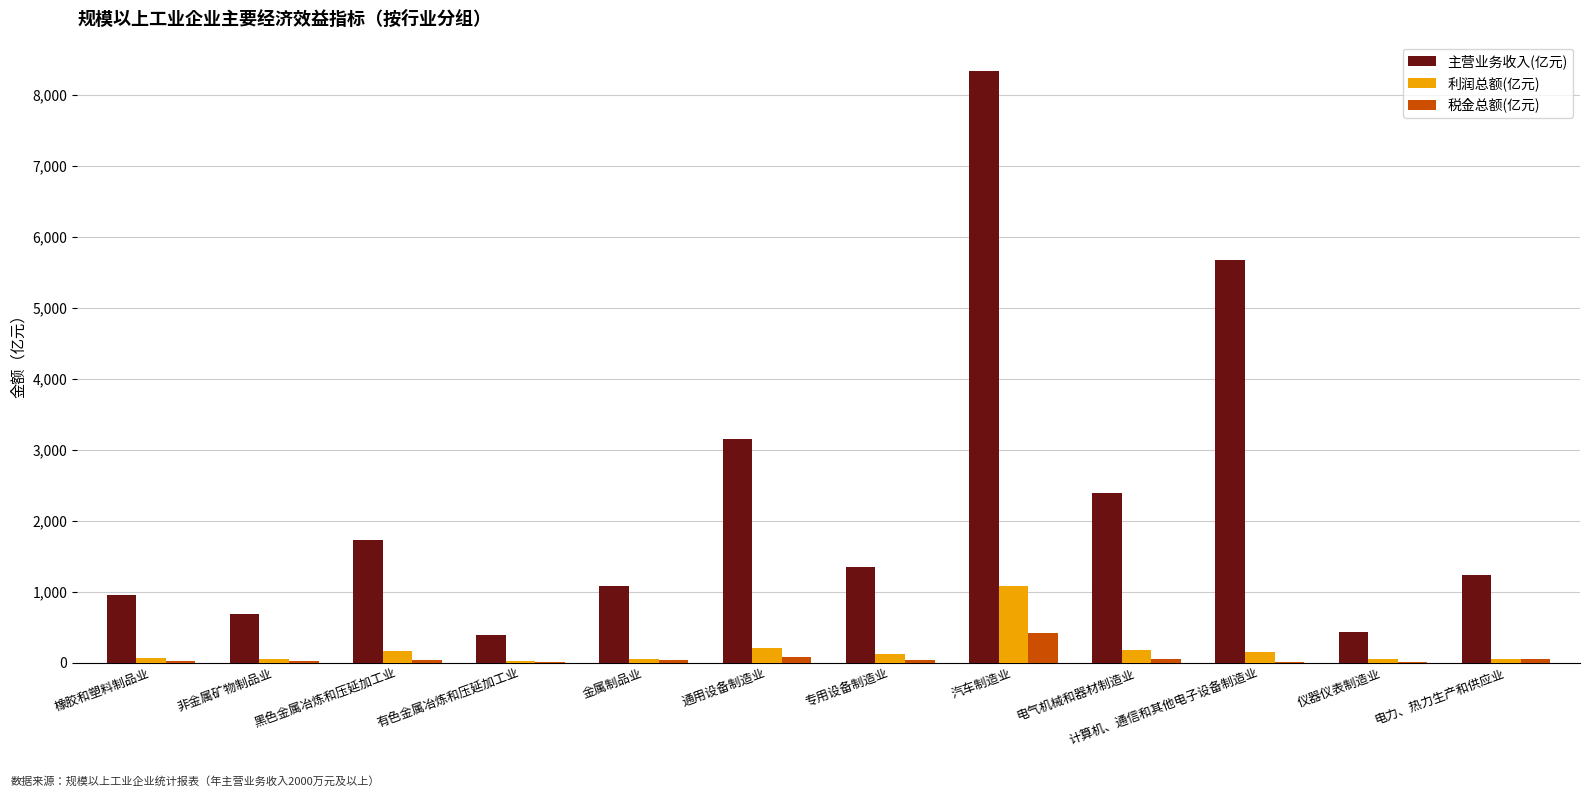

What is the sum of all 利润总额(亿元) values?

2196.1